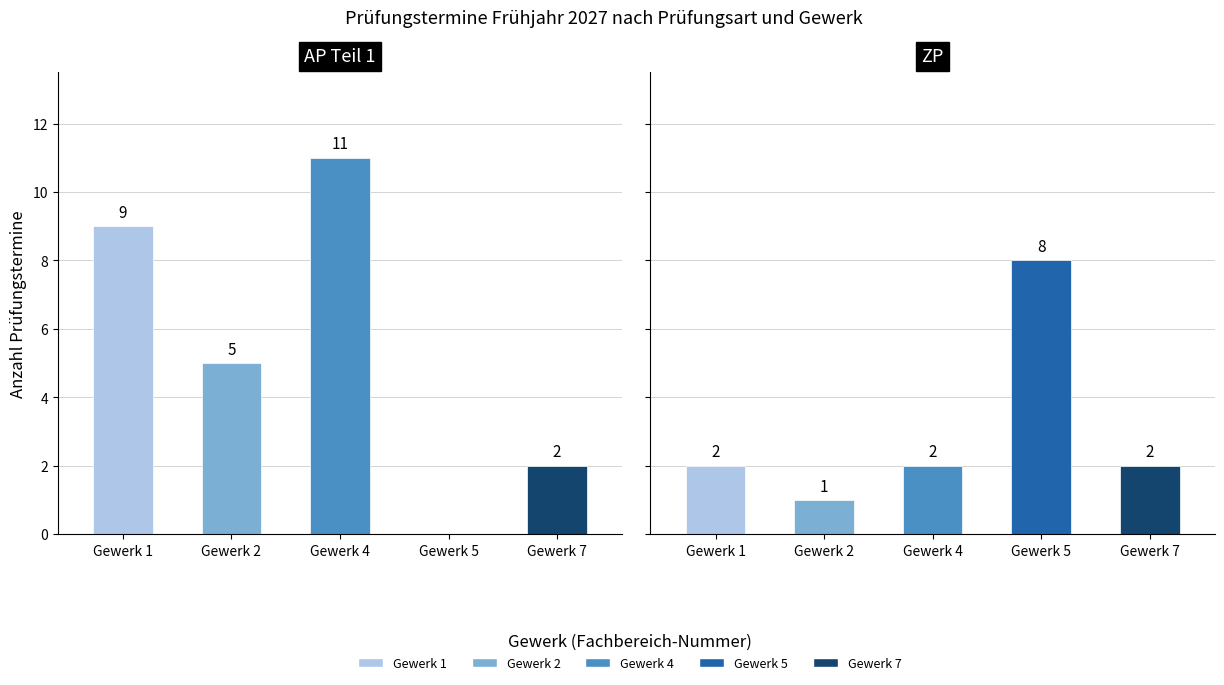

What is the sum of the ZP values at Gewerk 1 and Gewerk 2?

3